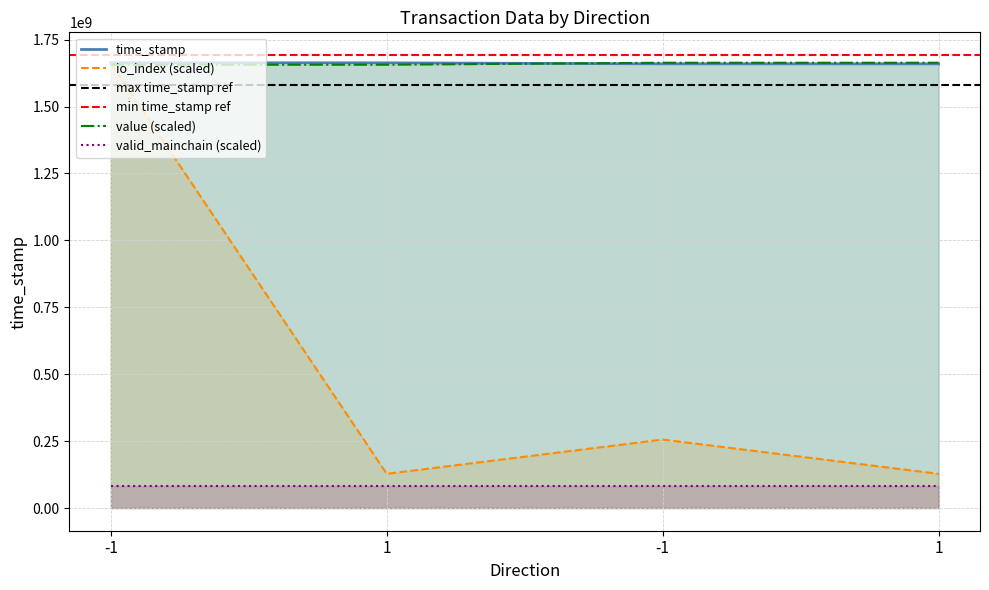

How many data points does each series have?

4